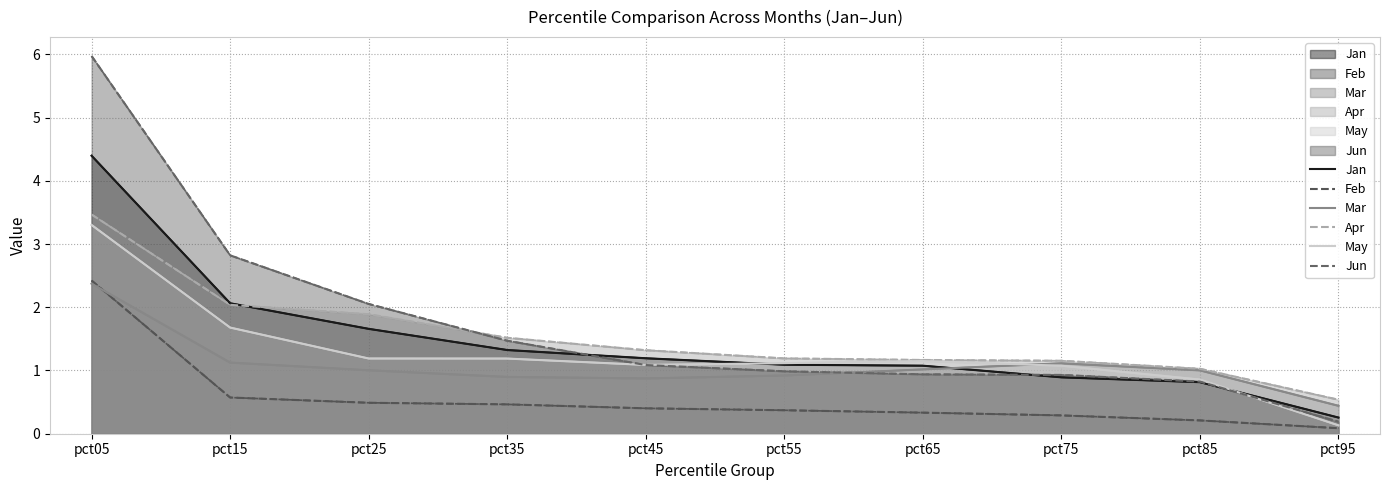

The value of Jan at pct55 is 0.7. True or false?

False